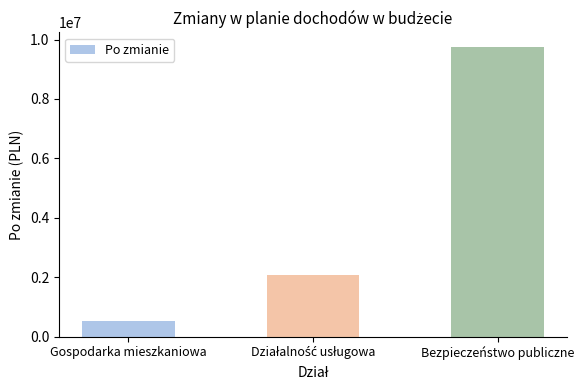

What is the change in value from Gospodarka mieszkaniowa to Bezpieczeństwo publiczne?

+9216128.2